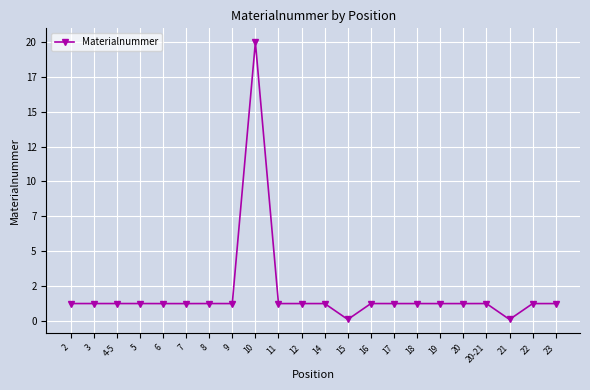

What is the average value?

1973442